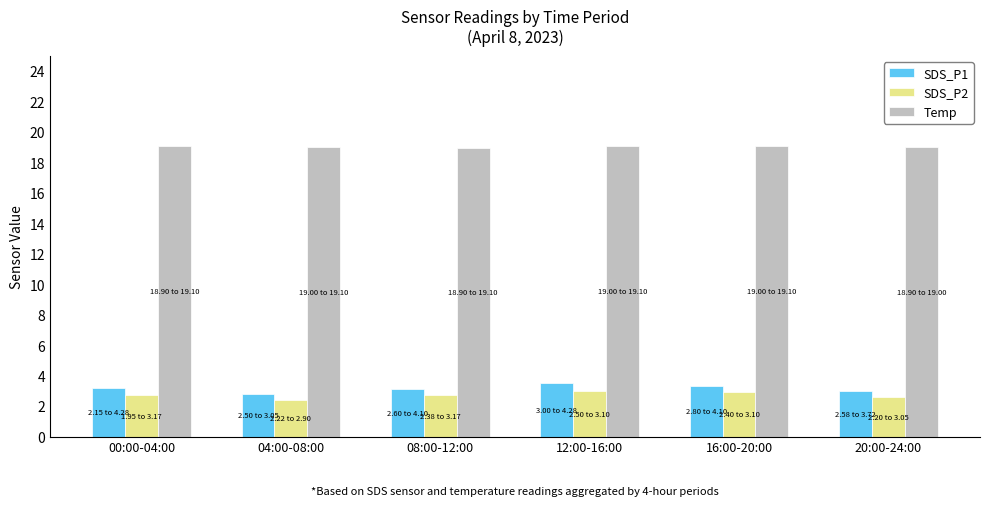

What is the sum of all Temp values?

114.2